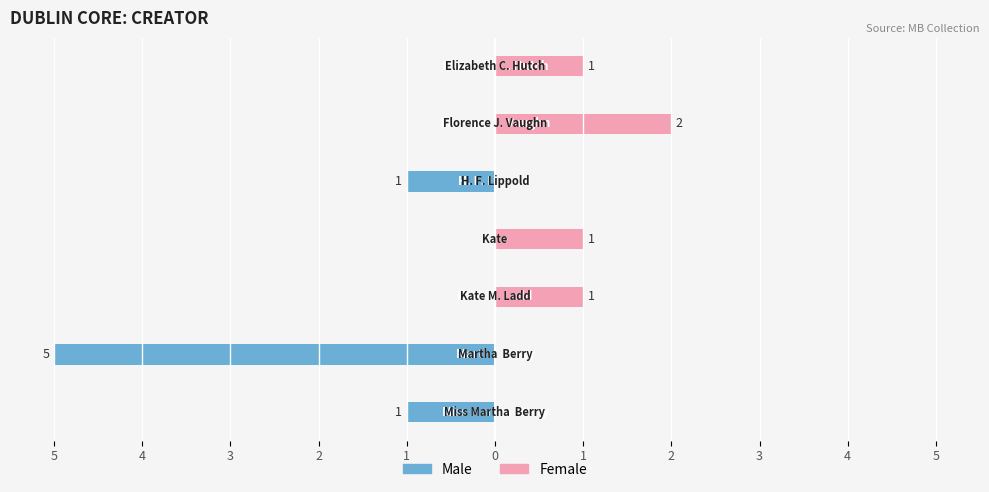

What is the sum of all Female values?

5